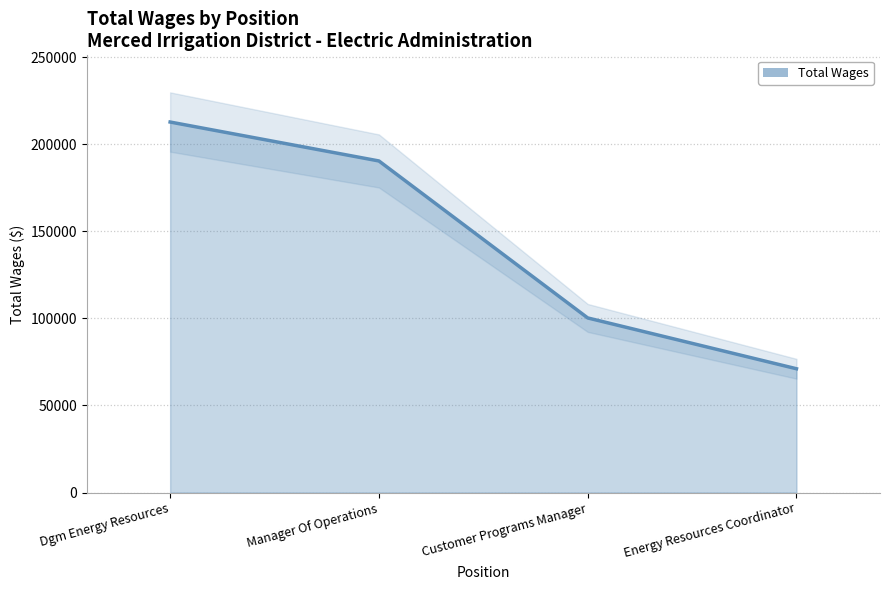

What is the minimum value shown in the chart?

71088